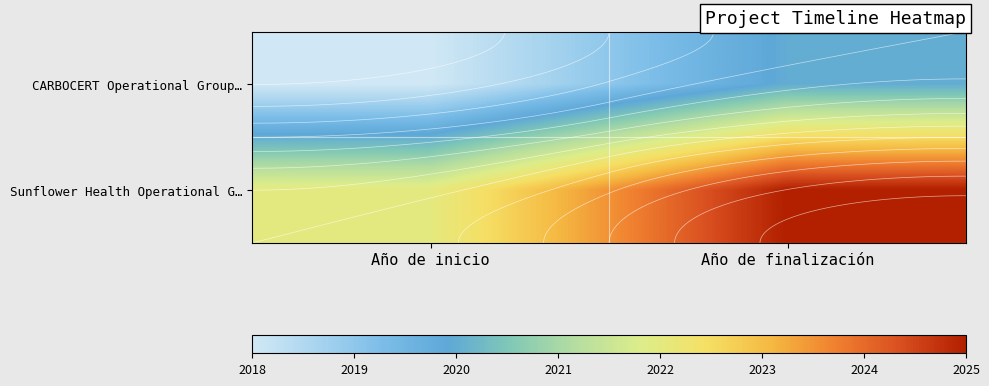

True or false: CARBOCERT Operational Group… has a value of 3397 at Año de inicio.

False